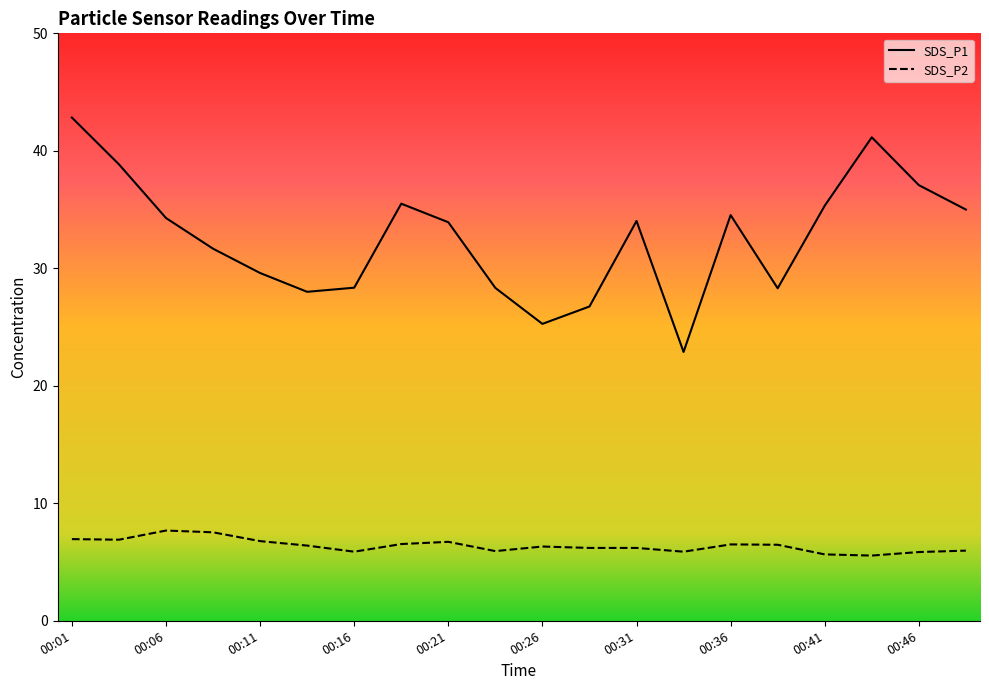

At which label does SDS_P2 reach its minimum?

00:43